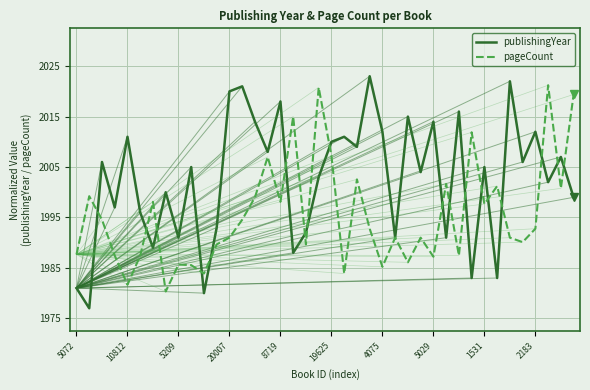

After their last crossing, which series has the higher values: publishingYear or pageCount?

pageCount